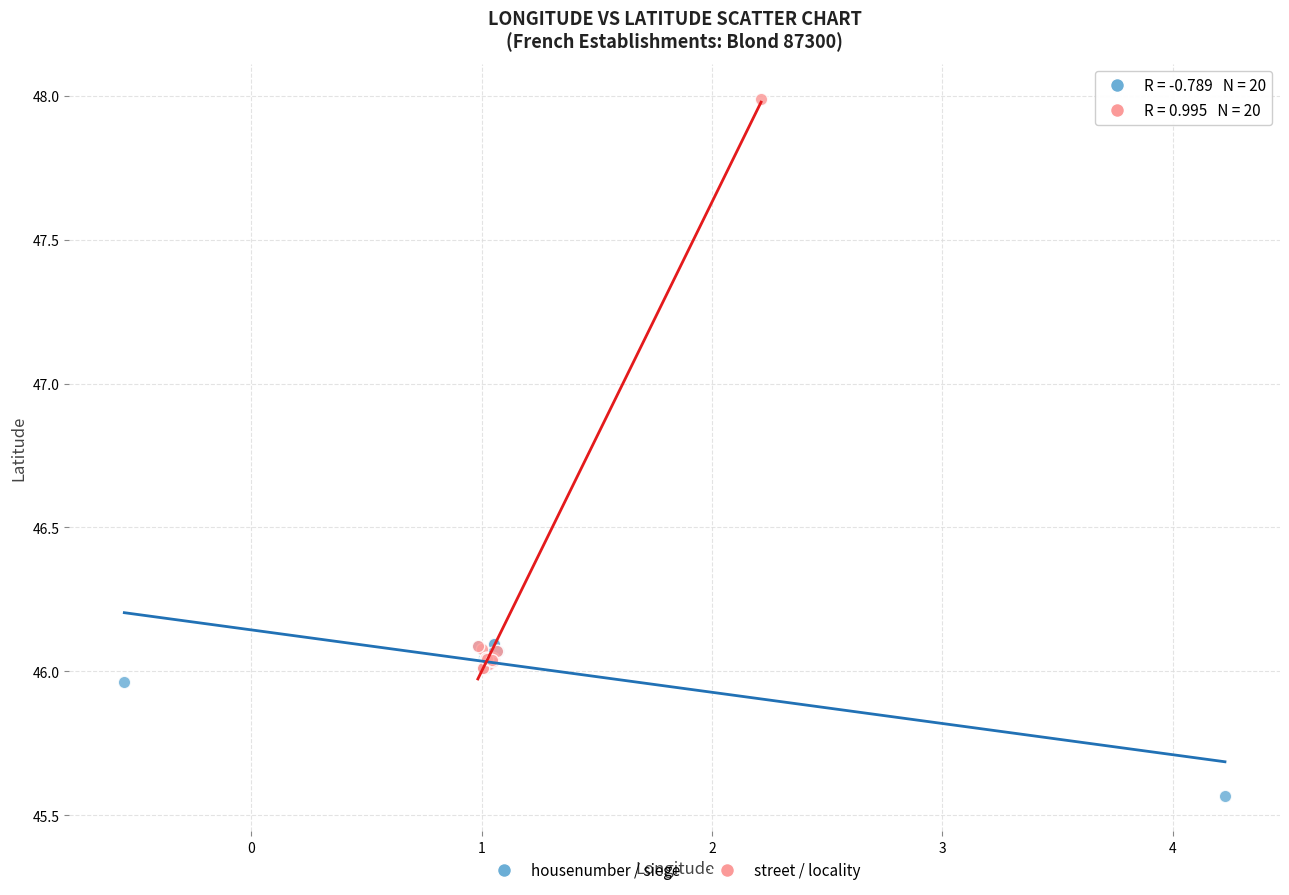

Which series reaches the maximum Y coordinate?

street / locality